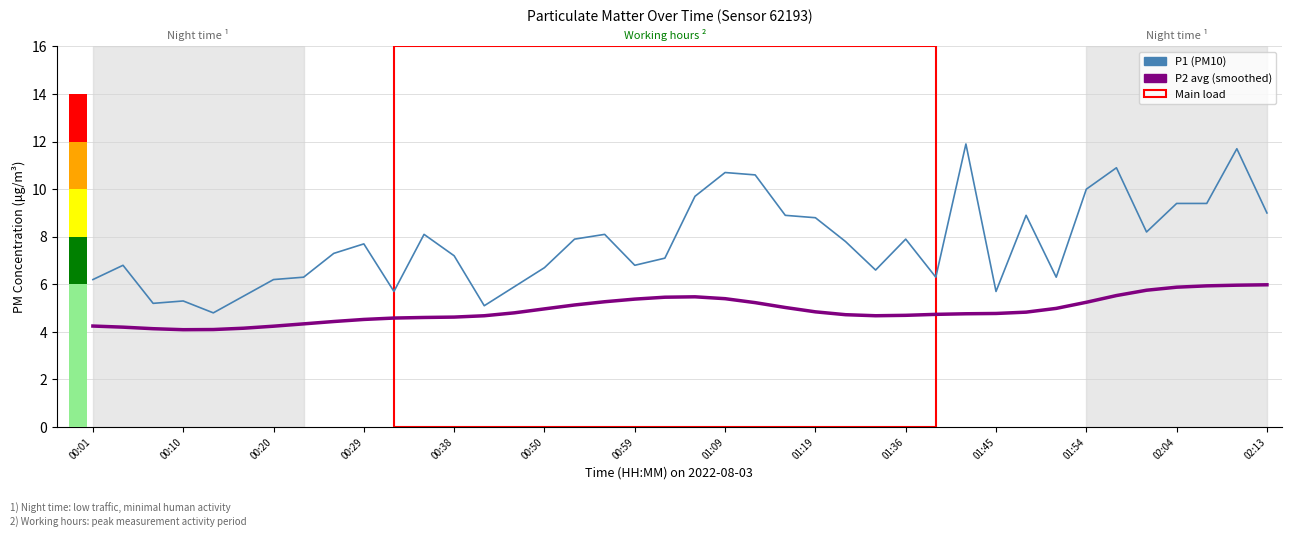

Is the value of P1 (PM10) at 23 greater than the value of P2 avg (smoothed) at 01:36?

Yes